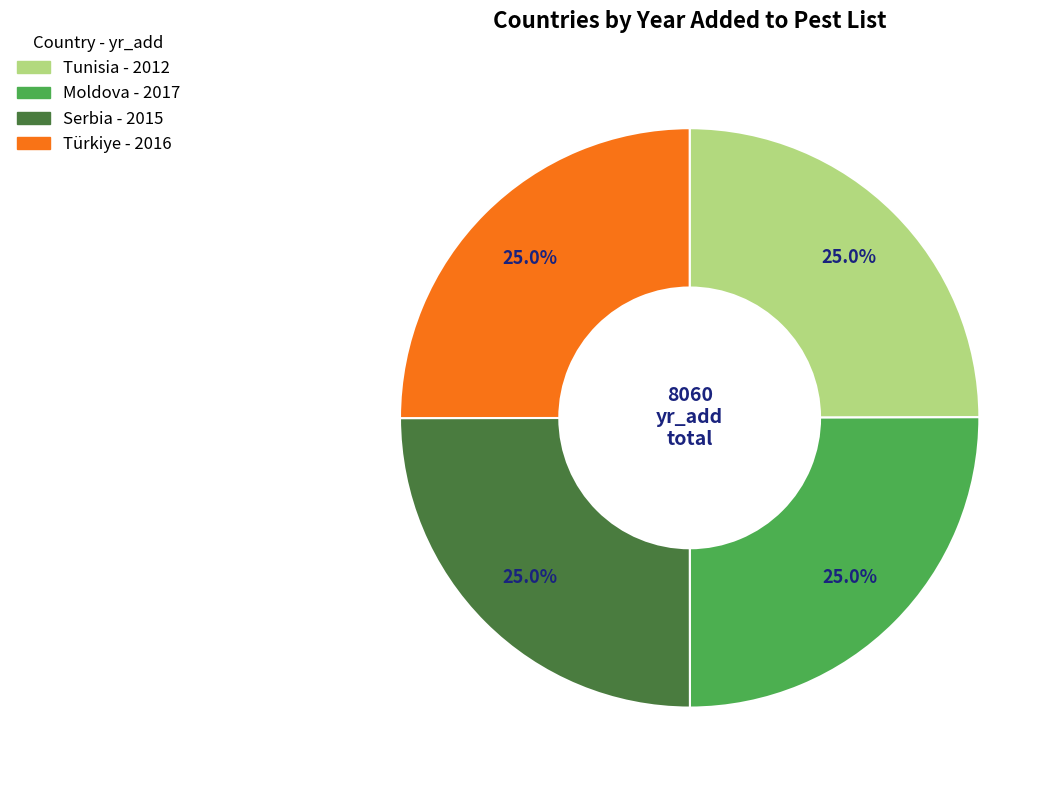

How many segments does this pie chart have?

4